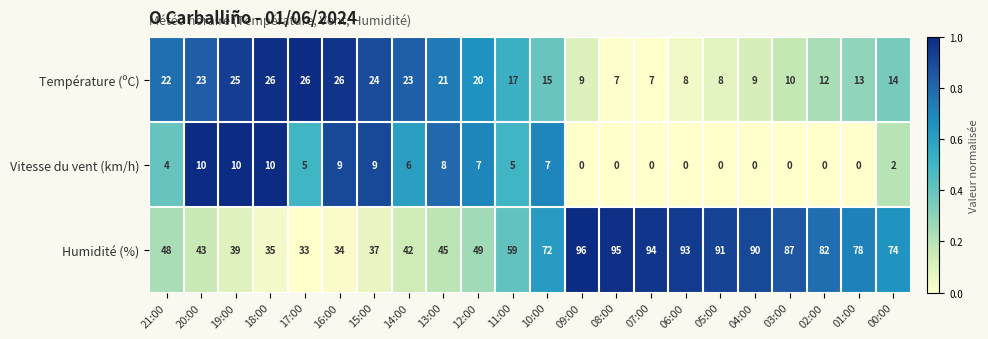

Which series has the largest total across all categories?

Humidité (%)